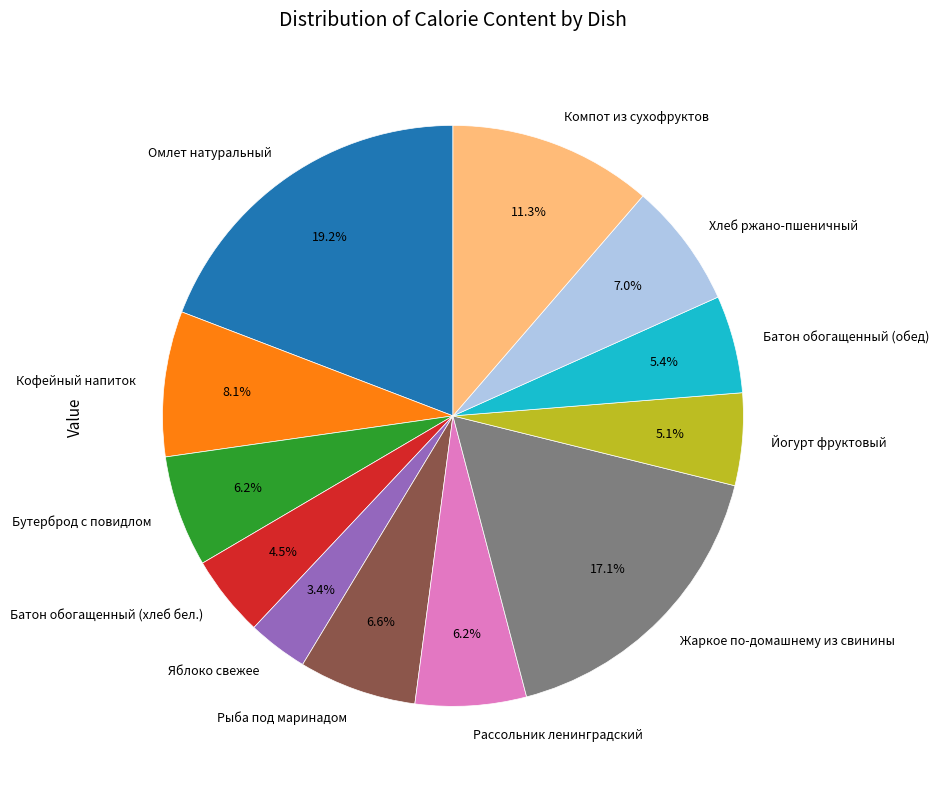

To the nearest percent, what is the combined percentage of Кофейный напиток and Йогурт фруктовый?

13%